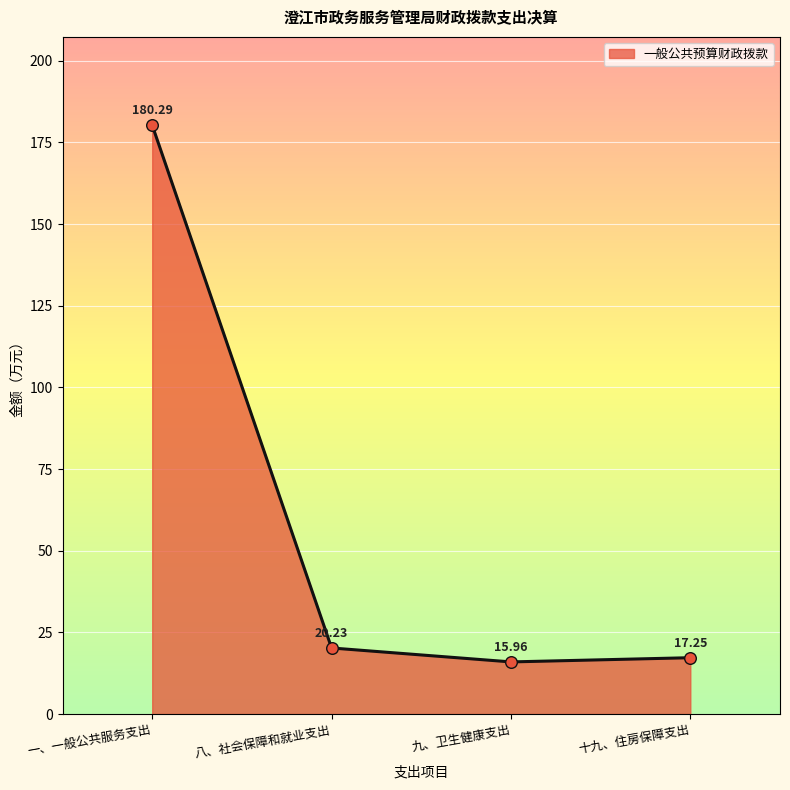

What is the change in value from 八、社会保障和就业支出 to 十九、住房保障支出?

-3.0